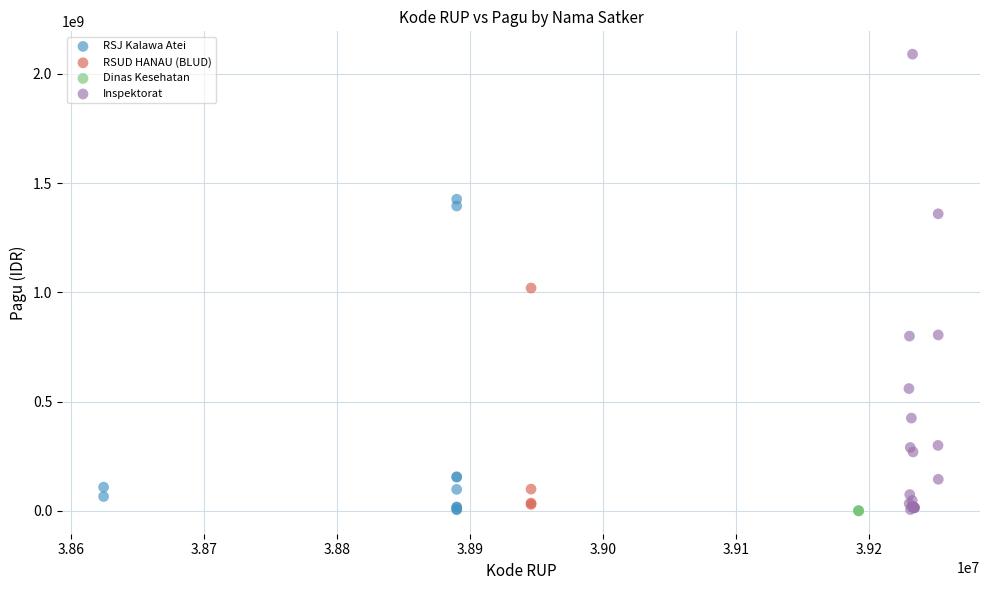

Which series has the widest spread of Y values?

Inspektorat